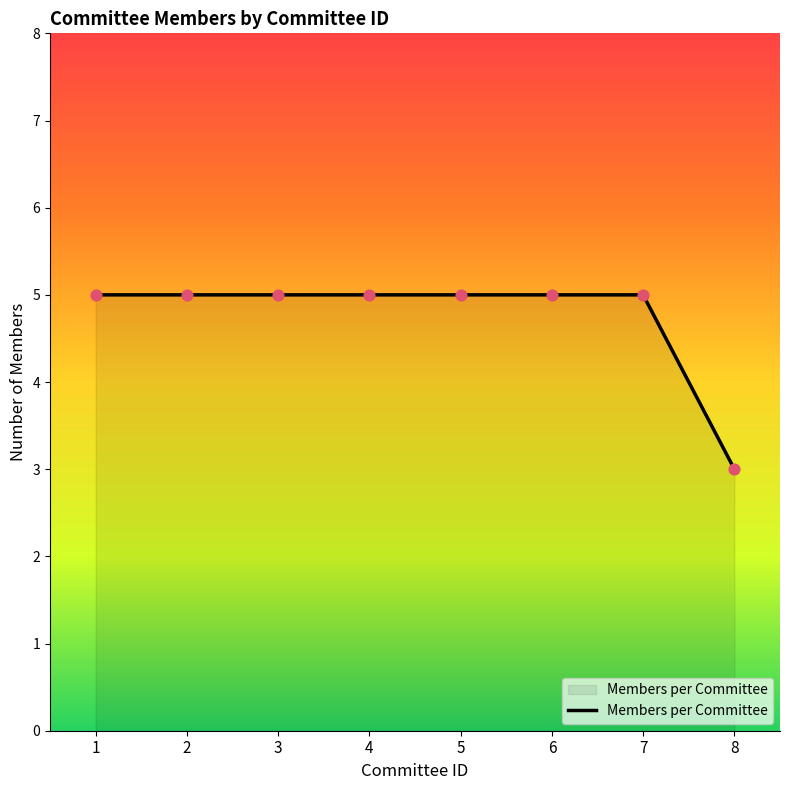

Approximately how many times larger is the value at 3 compared to 6?

1.0